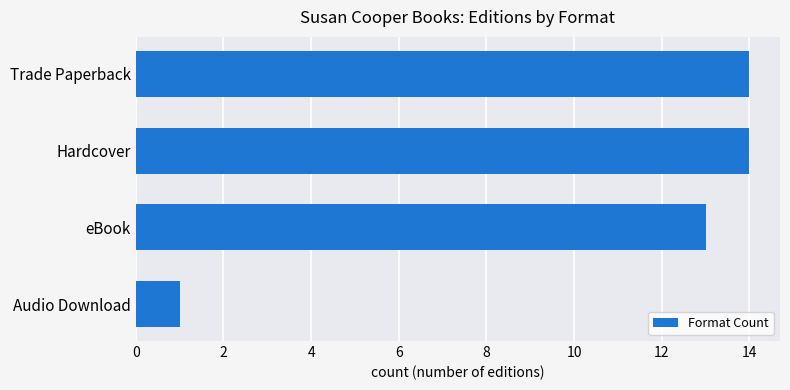

Between Audio Download and Trade Paperback, which is larger?

Trade Paperback